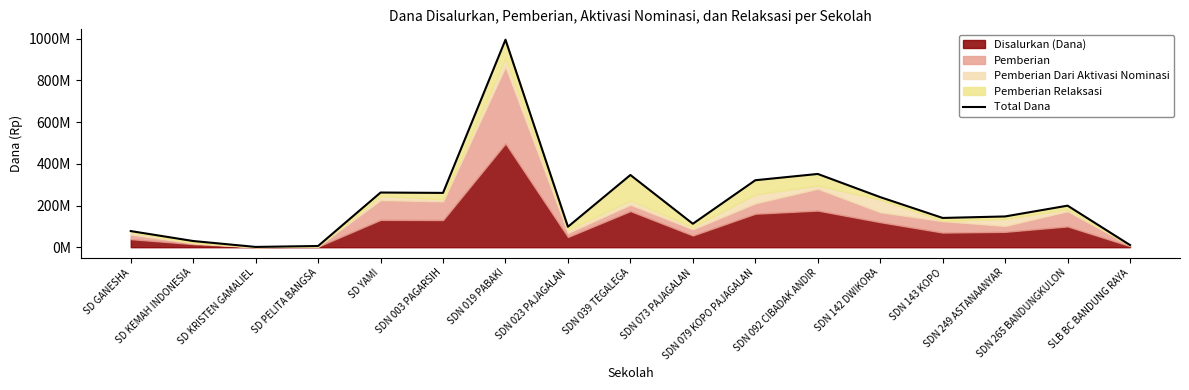

List the labels in order of value, largest first.

SDN 019 PABAKI, SDN 092 CIBADAK ANDIR, SDN 039 TEGALEGA, SDN 079 KOPO PAJAGALAN, SD YAMI, SDN 003 PAGARSIH, SDN 142 DWIKORA, SDN 265 BANDUNGKULON, SDN 249 ASTANAANYAR, SDN 143 KOPO, SDN 073 PAJAGALAN, SDN 023 PAJAGALAN, SD GANESHA, SD KEMAH INDONESIA, SLB BC BANDUNG RAYA, SD PELITA BANGSA, SD KRISTEN GAMALIEL